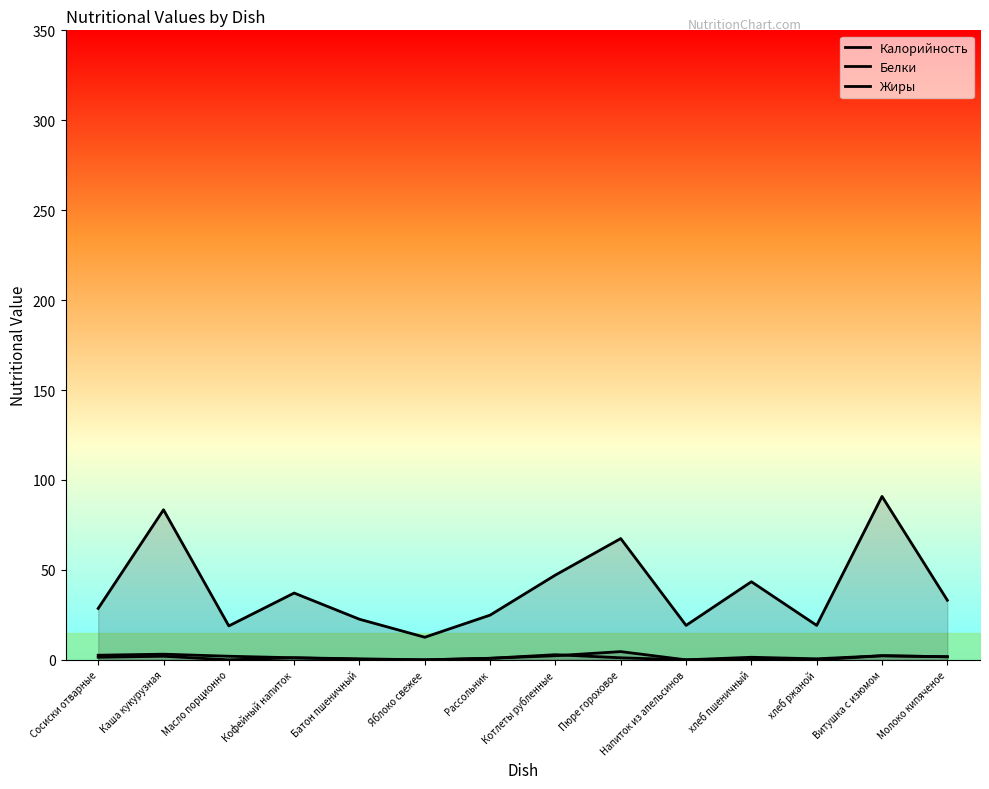

Rank the series by their maximum value, from highest to lowest.

Калорийность, Белки, Жиры